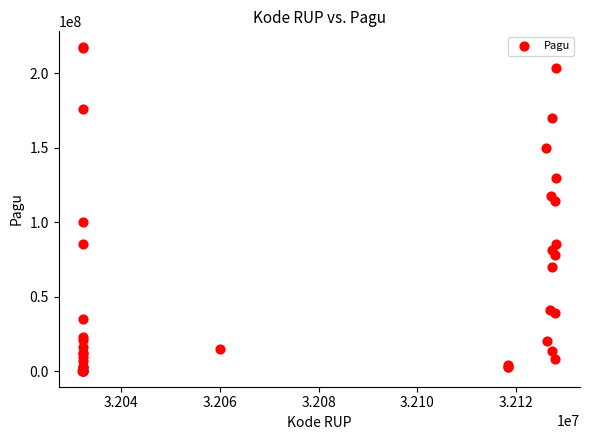

What Y value in the scatter plot is closest to 108830000?

114296000